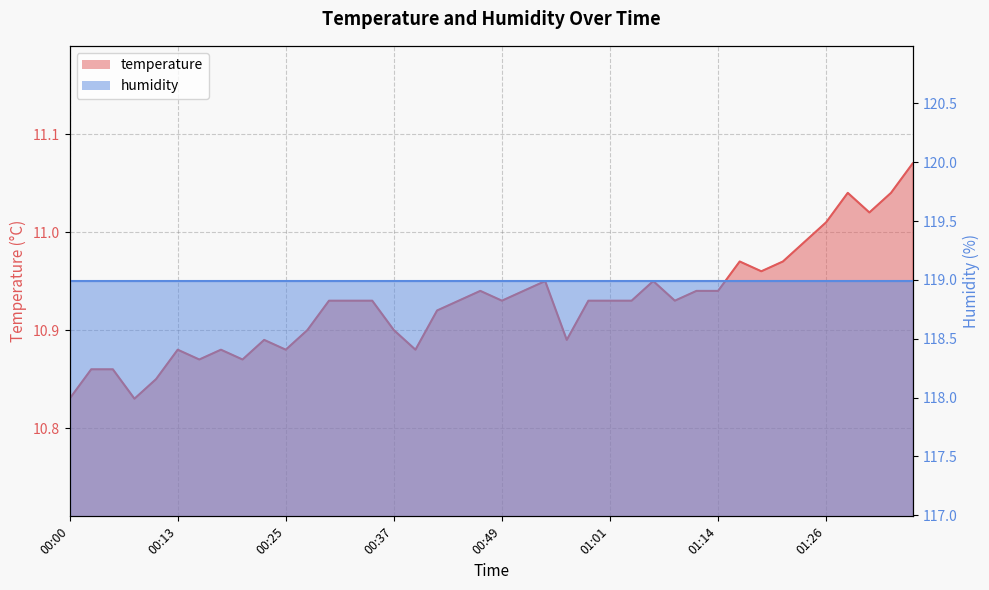

How many interior local valleys (lower than both neighbors) does the data have?

10